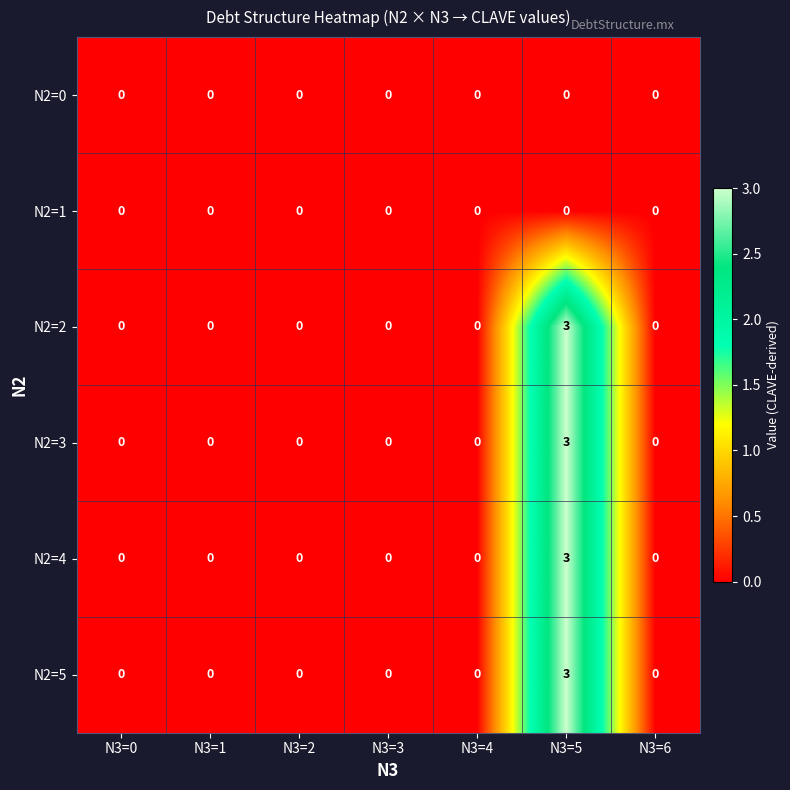

What is the difference between the maximum and minimum values in the N2=4 series?

3